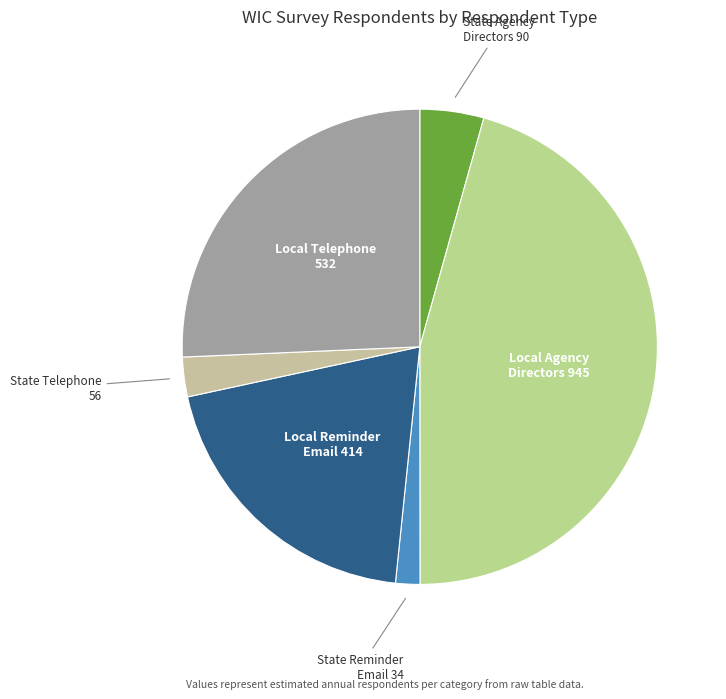

How many segments does this pie chart have?

6